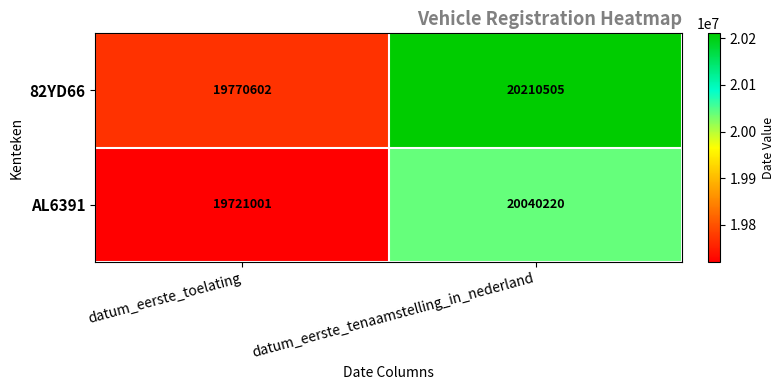

What is the average value of the 82YD66 series?

19990554